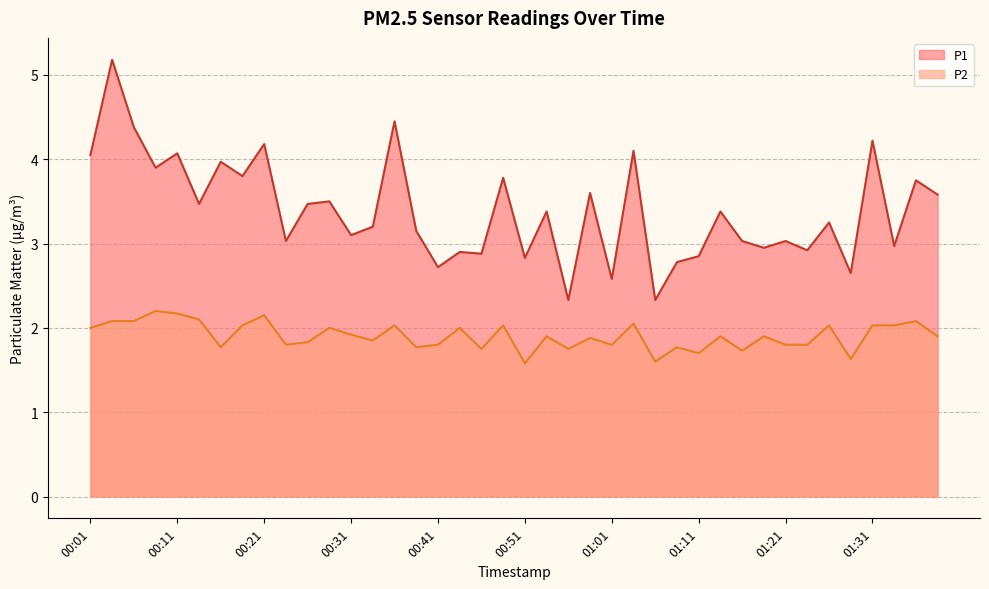

Rank the series by their average value, from lowest to highest.

P2, P1